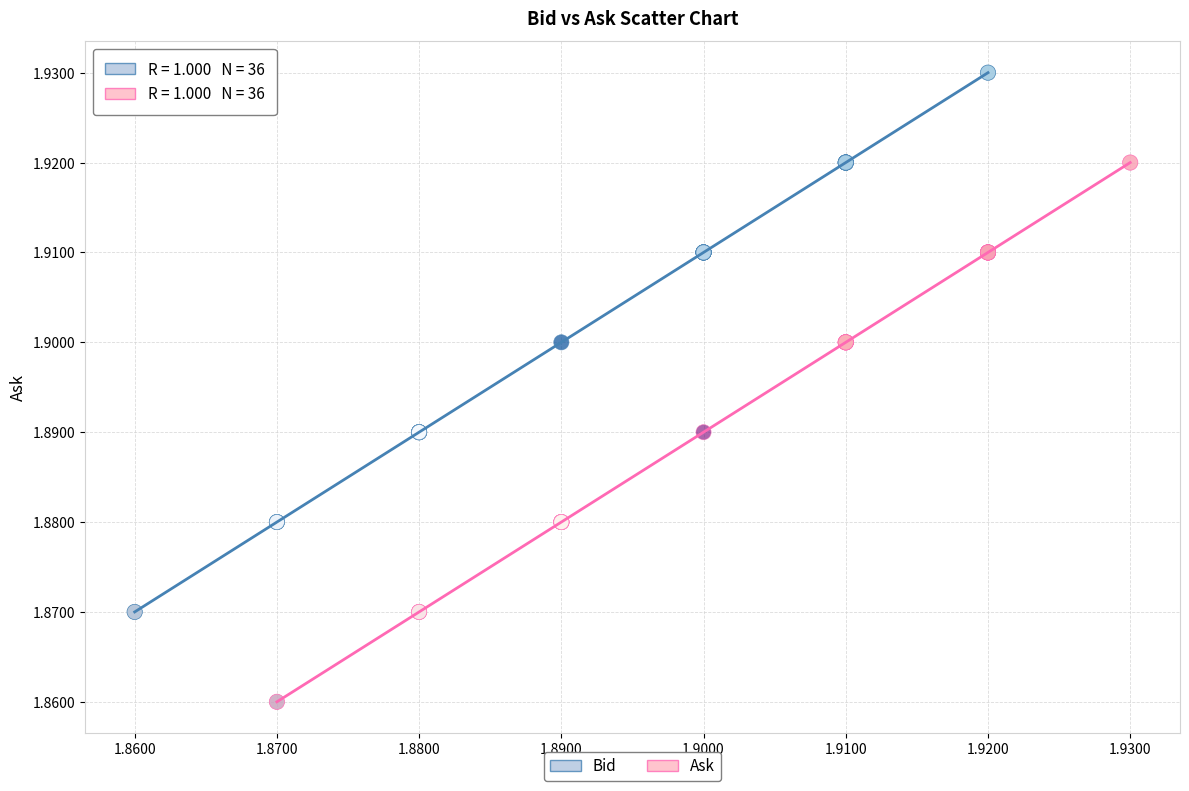

Which series contains the lowest Y value?

Ask